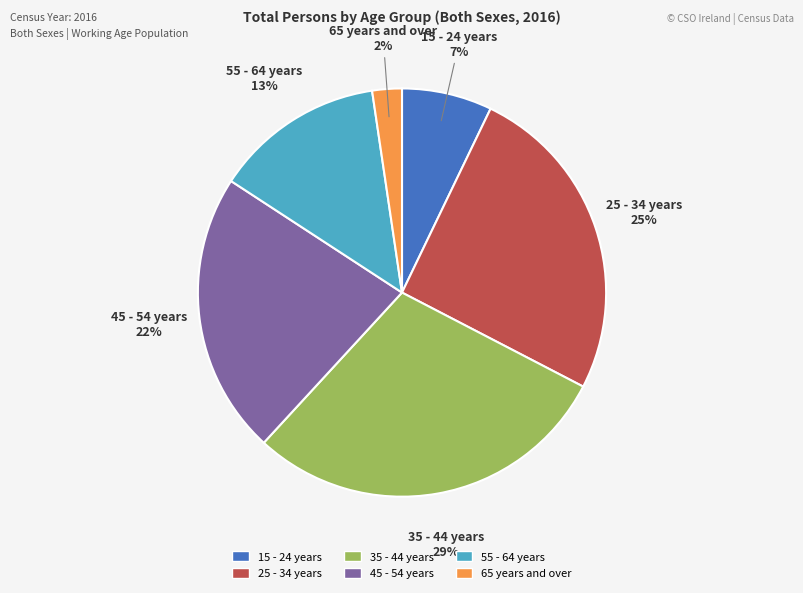

Combined, do 45 - 54 years and 55 - 64 years account for over 50%?

No